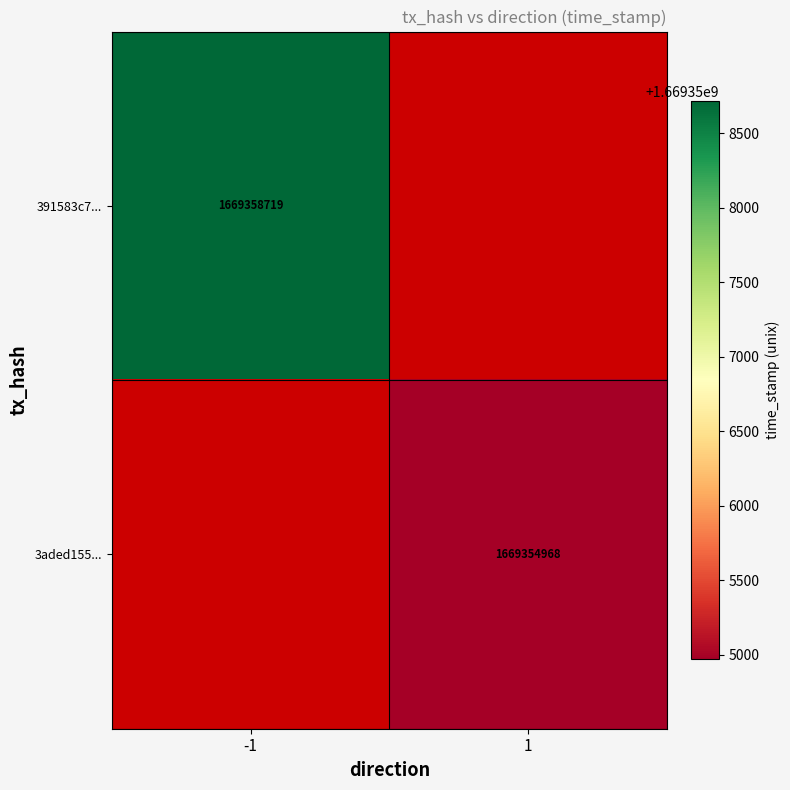

The value of 391583c7... at -1 is 2866561683. True or false?

False